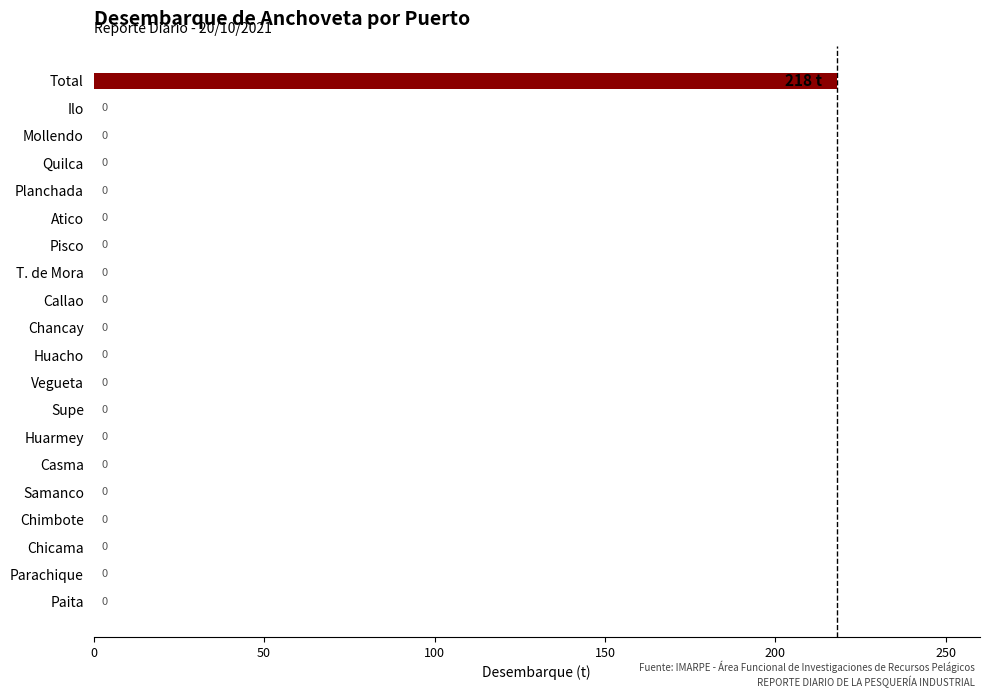

Reading bottom to top, what are all the values shown in this chart?

Paita=0	Parachique=0	Chicama=0	Chimbote=0	Samanco=0	Casma=0	Huarmey=0	Supe=0	Vegueta=0	Huacho=0	Chancay=0	Callao=0	T. de Mora=0	Pisco=0	Atico=0	Planchada=0	Quilca=0	Mollendo=0	Ilo=0	Total=218